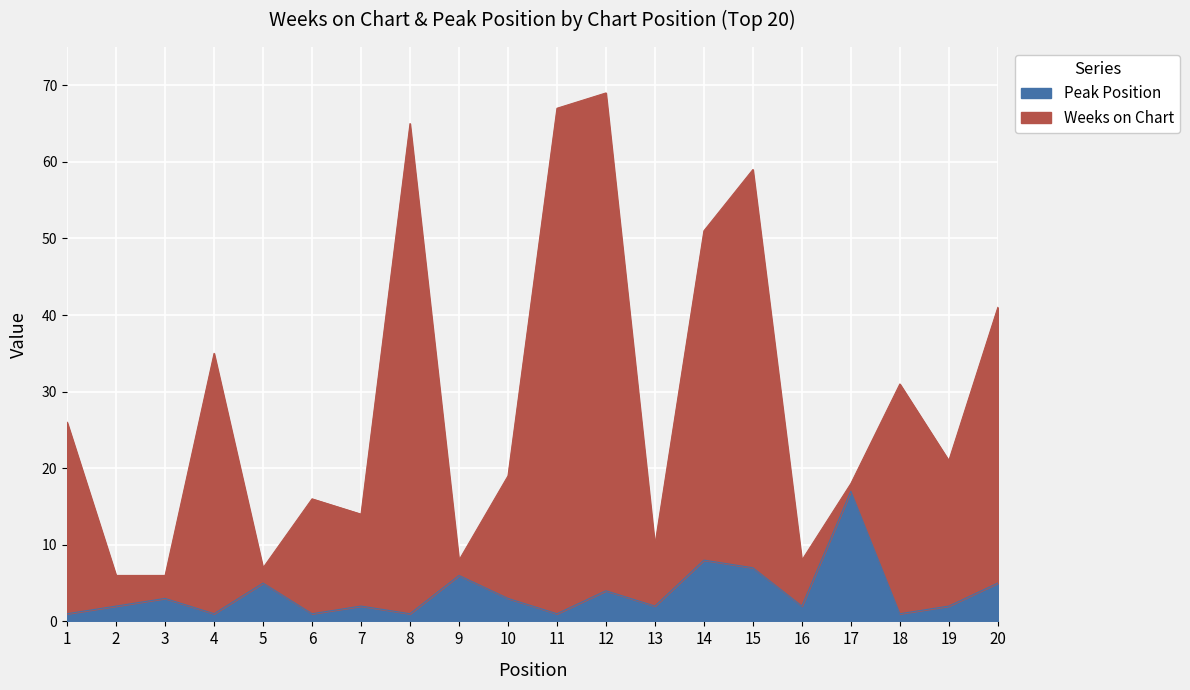

What is the spread (max minus min) of values at 1?

25